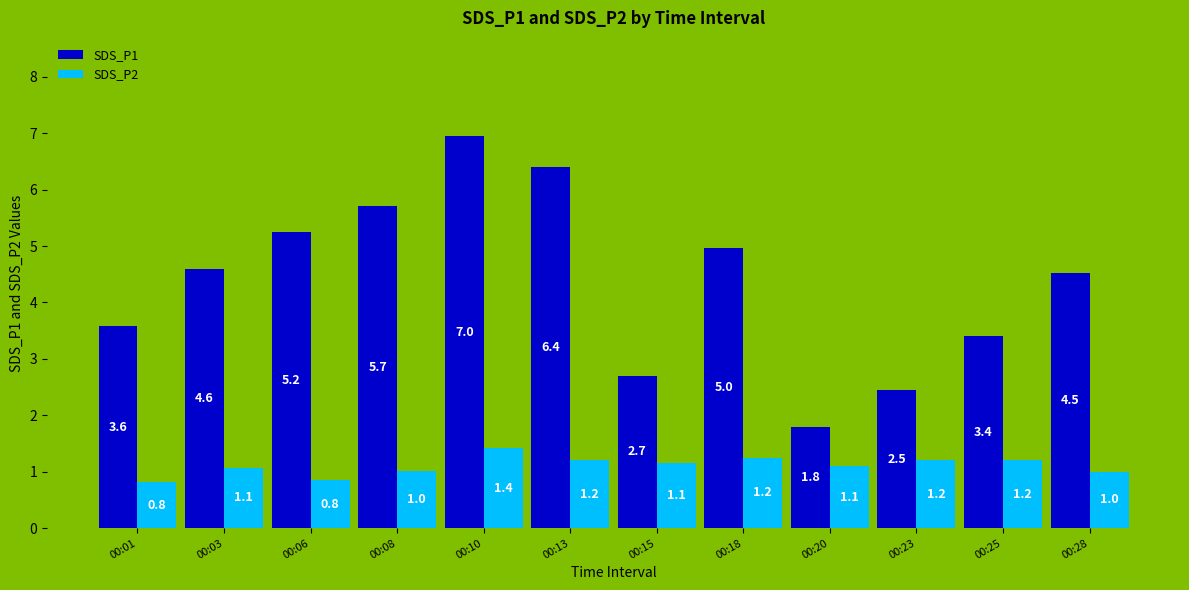

The value of SDS_P1 at 00:25 is 3.4. True or false?

True